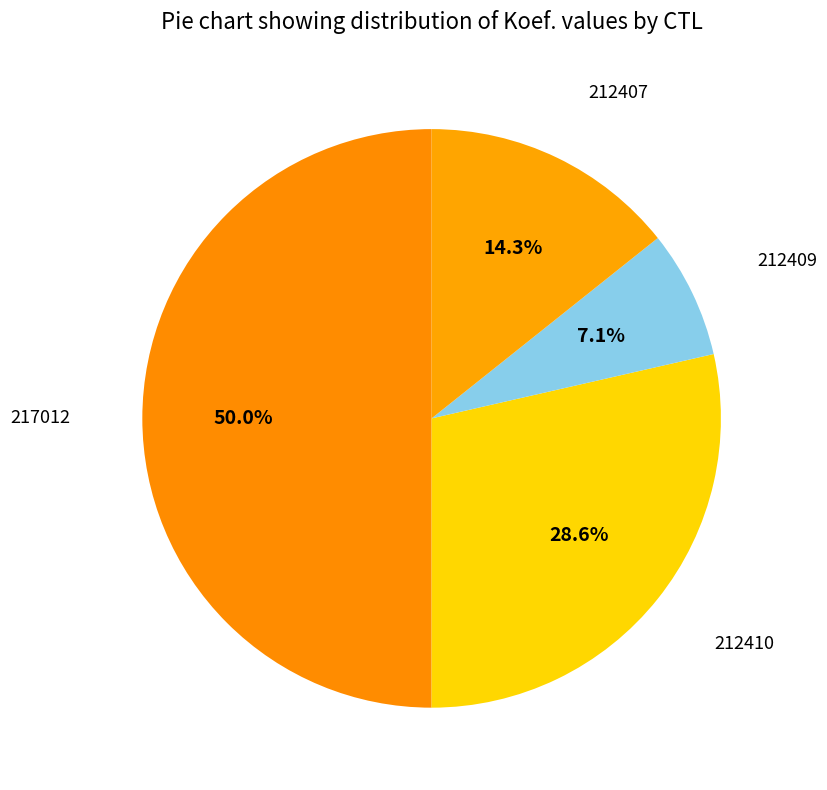

To the nearest percent, what percentage of the pie is 212409?

7%